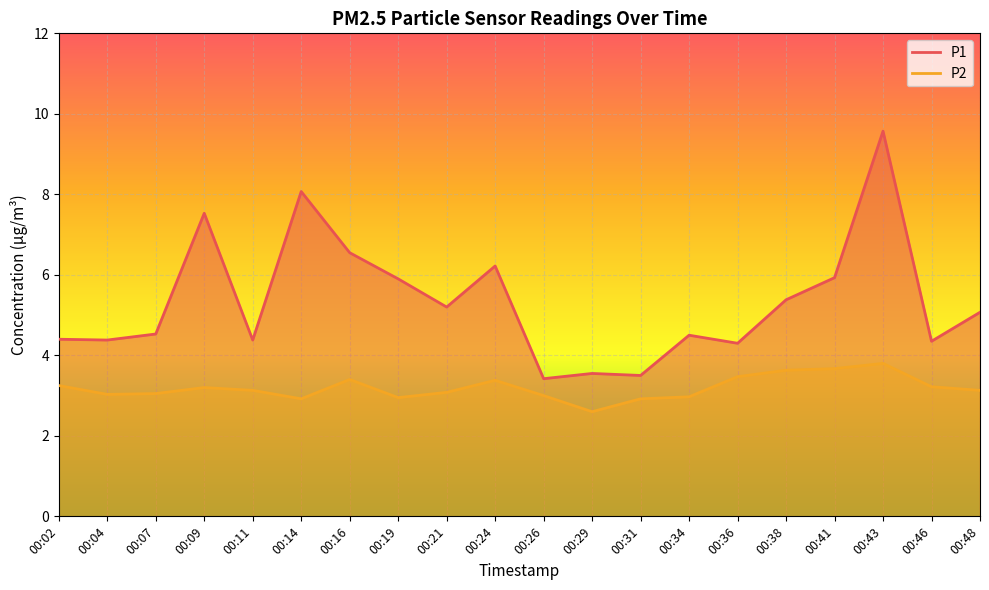

At 00:16, list the series in order from smallest to largest.

P2, P1